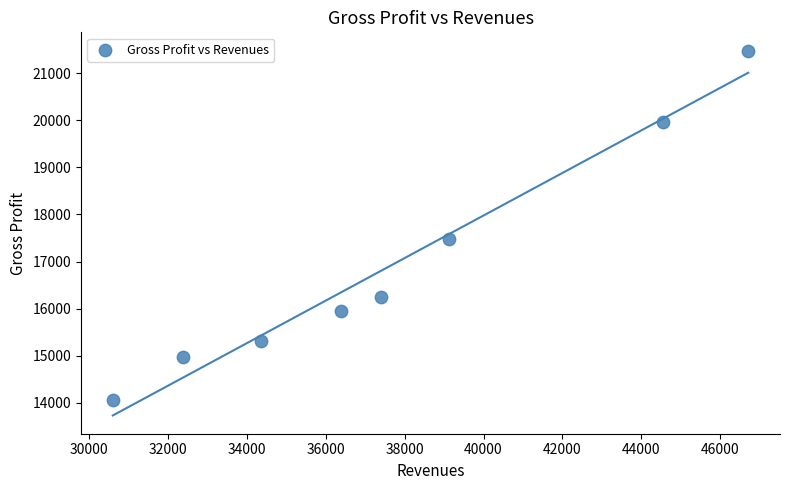

What Y value in the scatter plot is closest to 17773?

17474